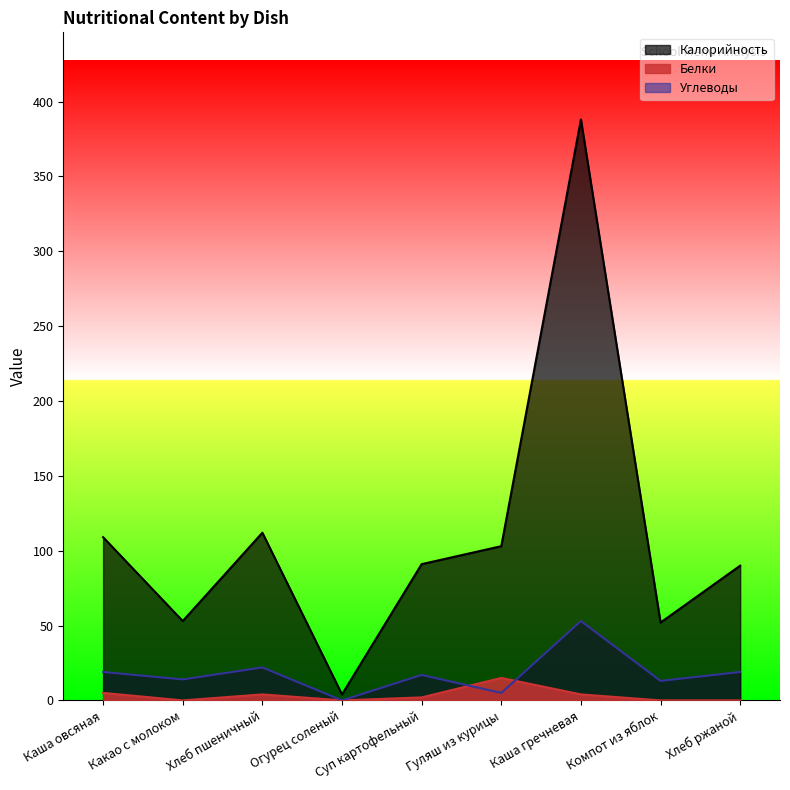

True or false: Углеводы and Калорийность cross at least once.

False